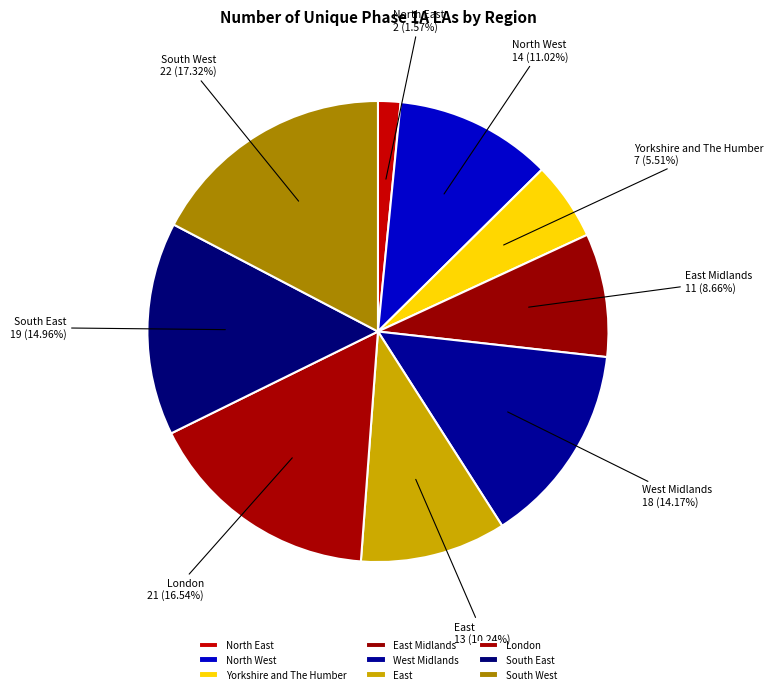

Count the number of slices in the pie.

9